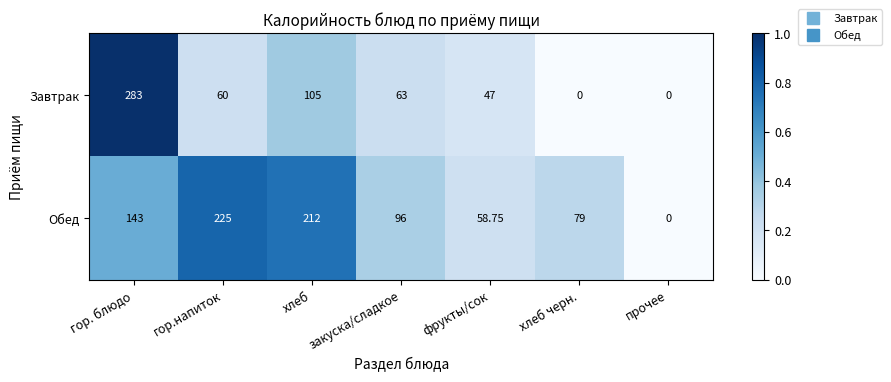

At гор.напиток, list the series in order from largest to smallest.

Обед, Завтрак